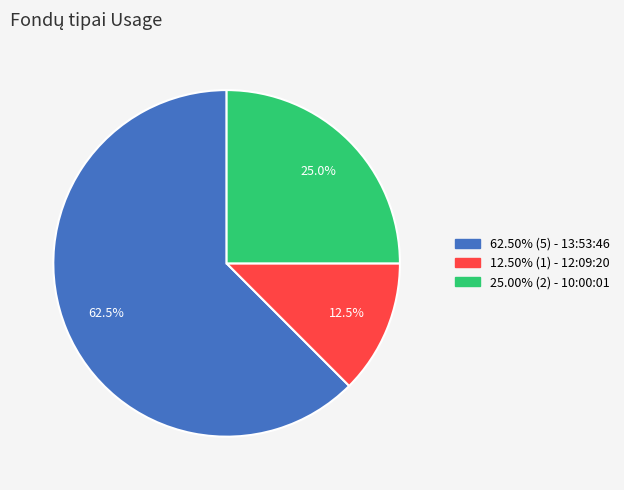

How many segments does this pie chart have?

3